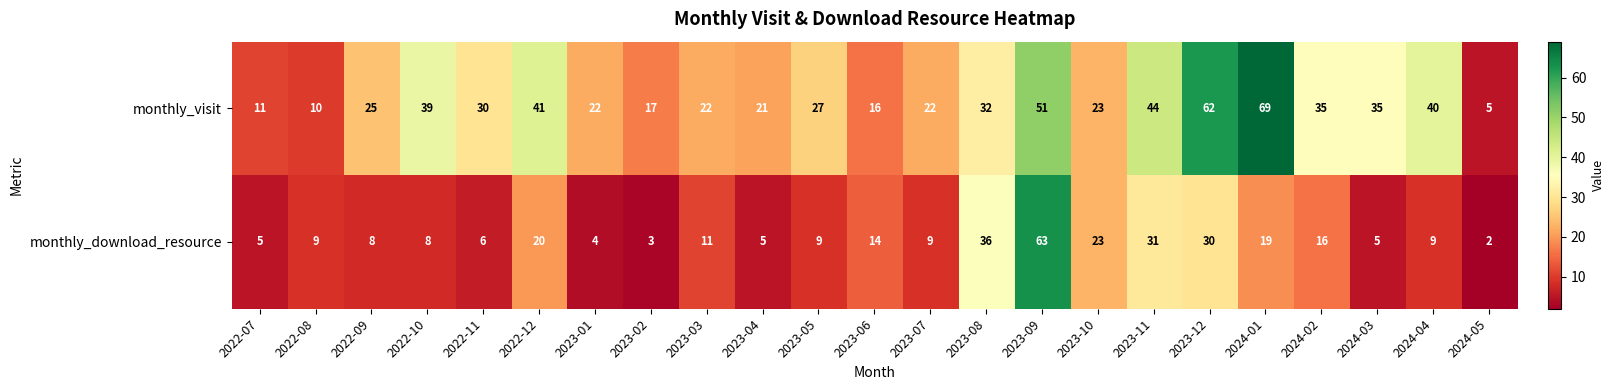

At which label does monthly_visit reach its minimum?

2024-05